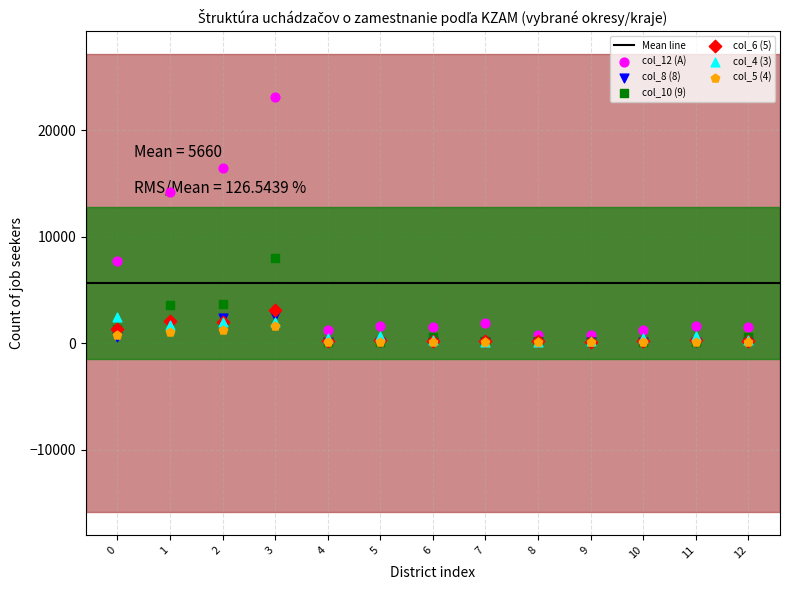

At how many categories does at least one series exceed 15843?

2